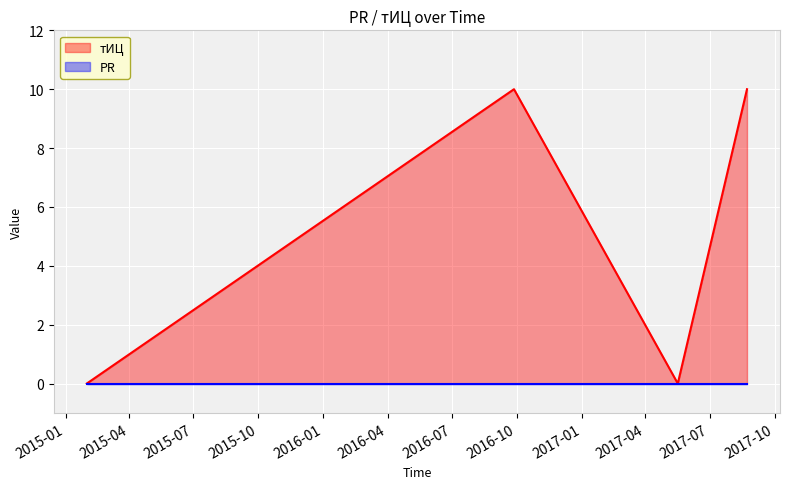

Reading right to left, what are all the values shown in this chart?

10	0	10	0